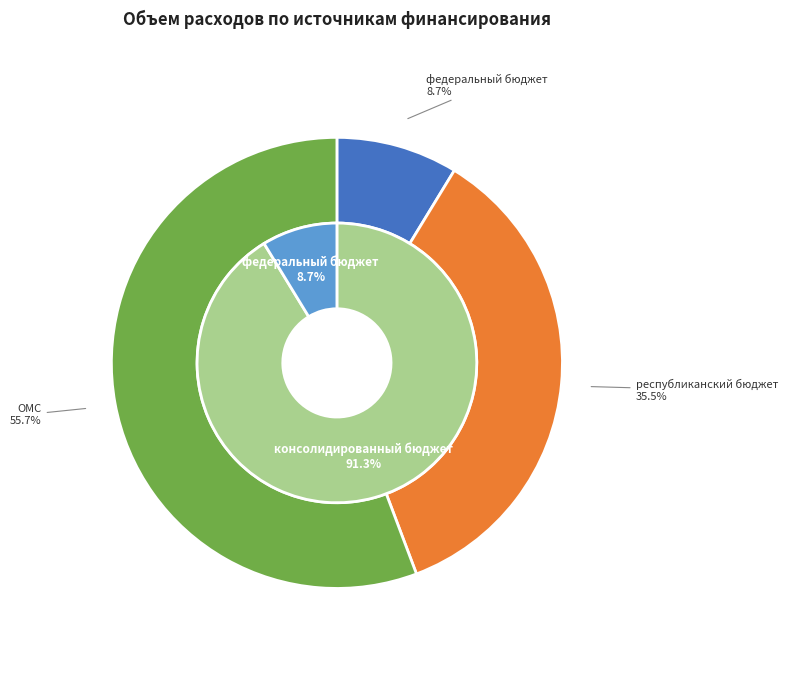

How much of the chart is everything except республиканский бюджет?

64.5%